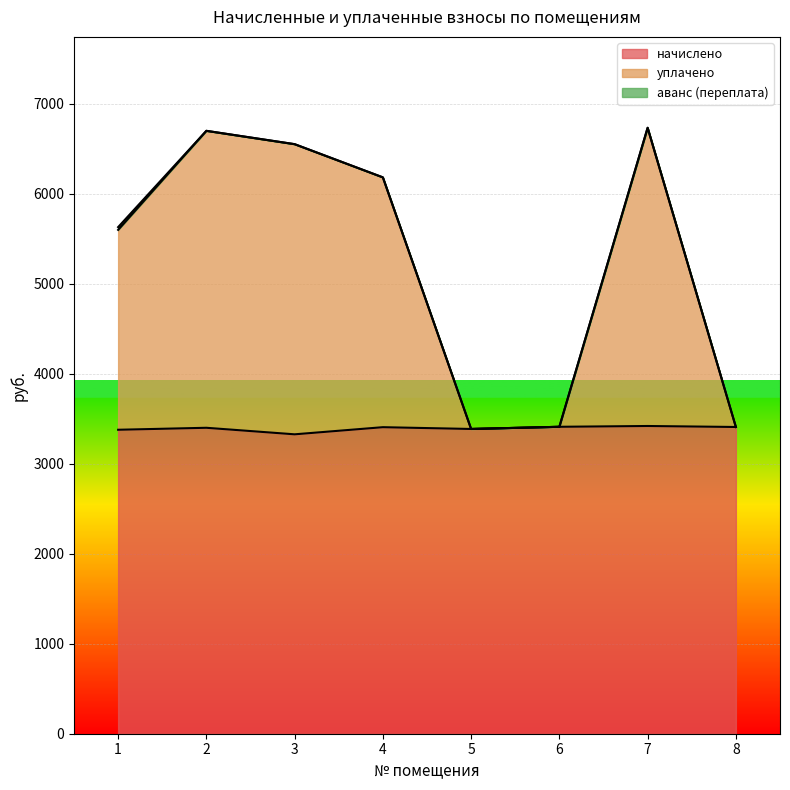

What is the highest value of the начислено series?

3419.7